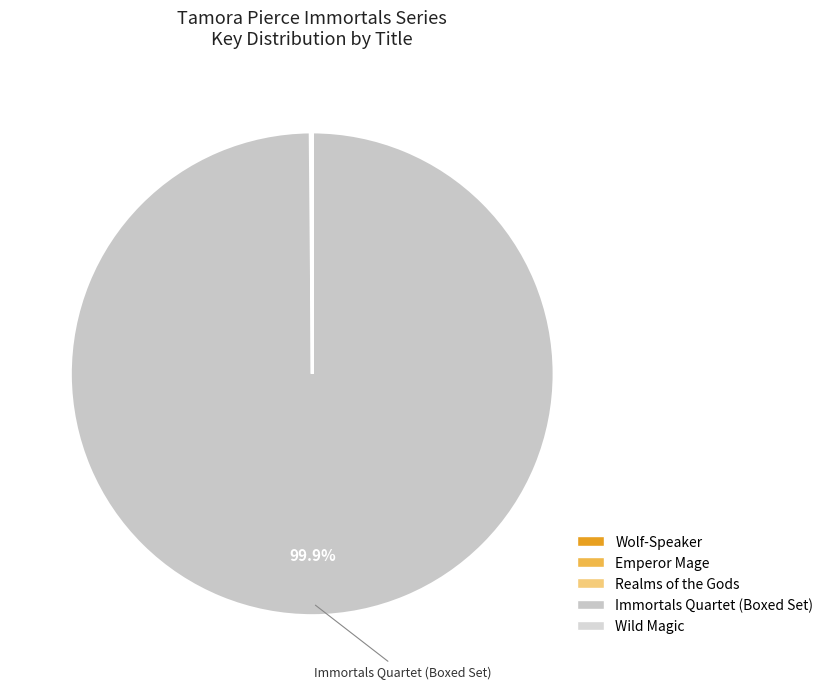

Which category has the biggest portion of the pie?

Immortals Quartet (Boxed Set)